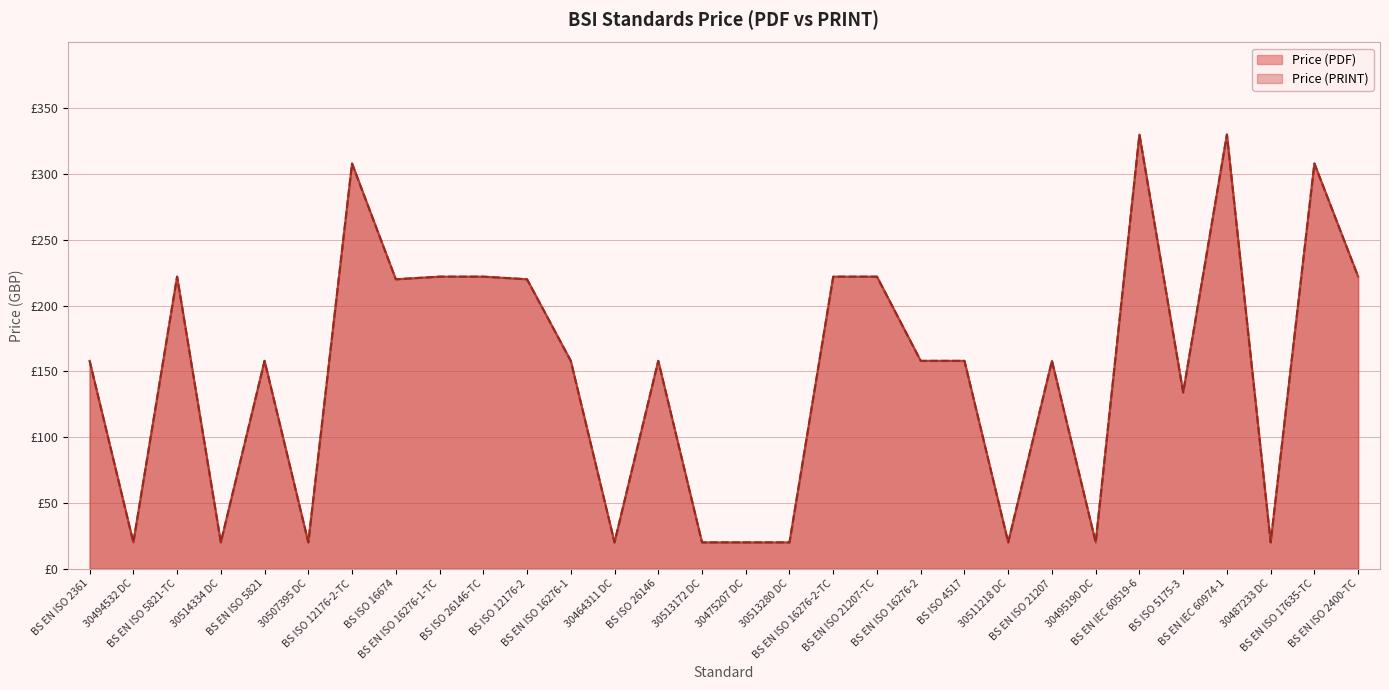

At which category does the chart reach its minimum across all series?

30494532 DC